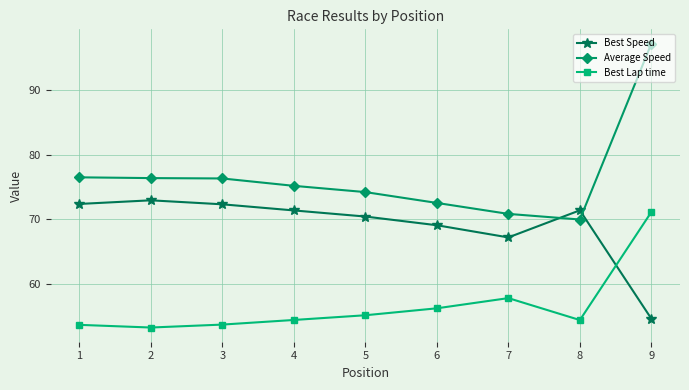

What is the minimum value for Best Lap time?

53.3